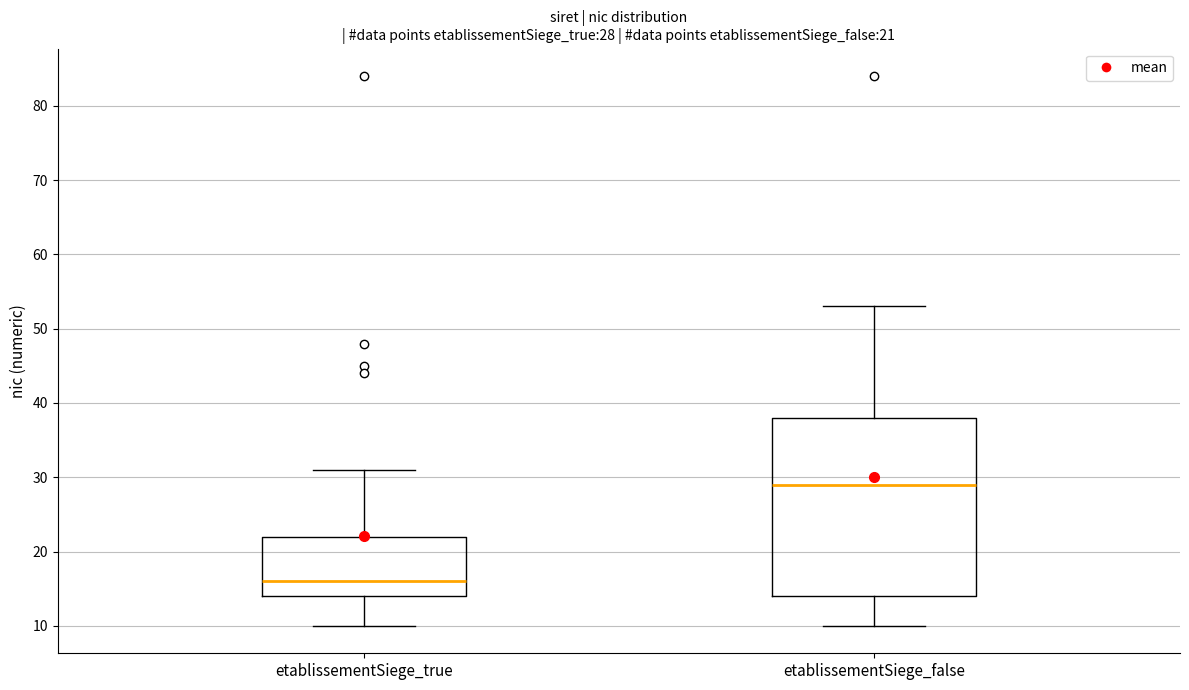

Which box's median line is the lowest?

etablissementSiege_true